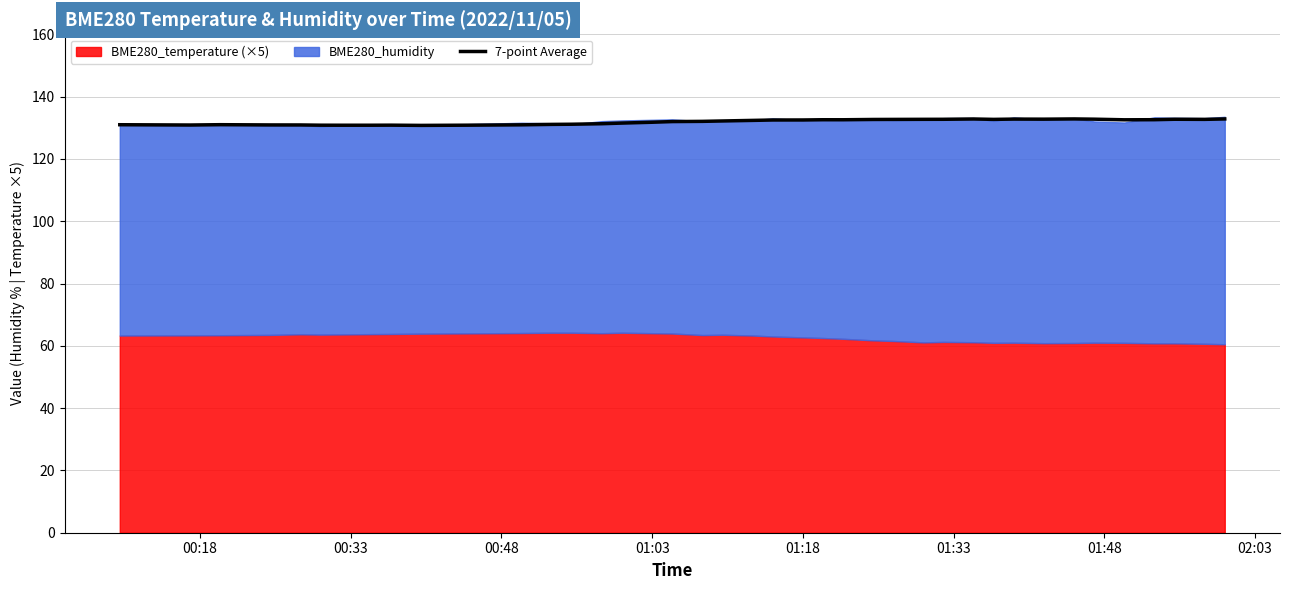

What is the maximum value for 7-point Average?

132.8